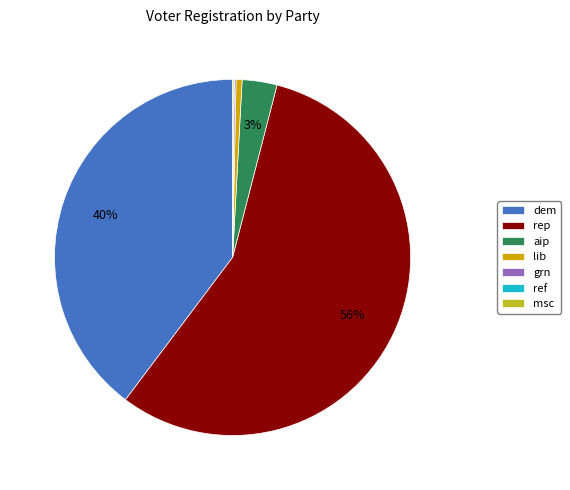

Which slice is the largest?

rep